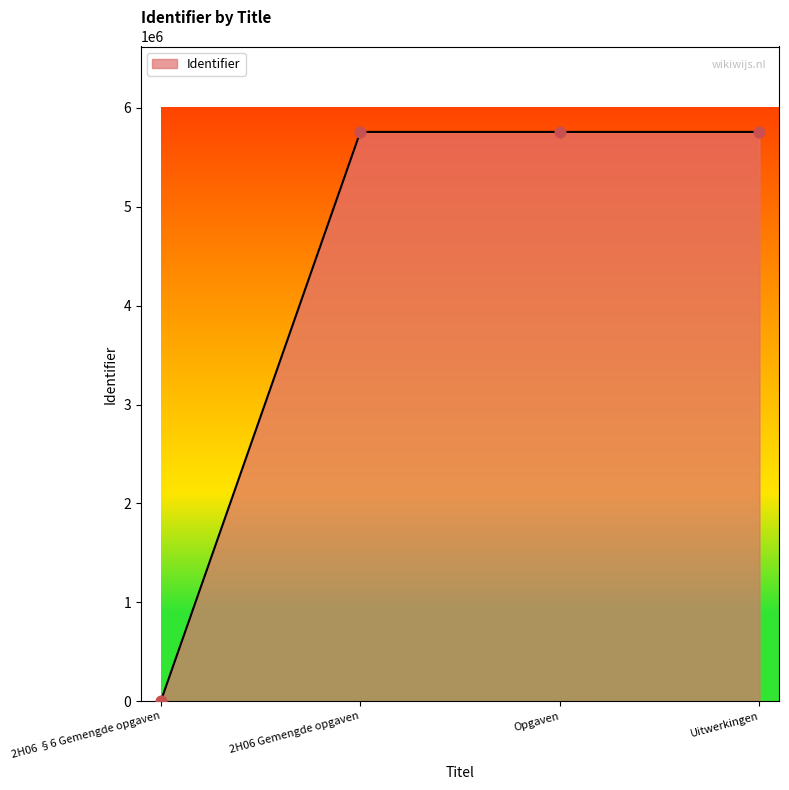

What is the ratio of the value at Uitwerkingen to the value at Opgaven?

1.0